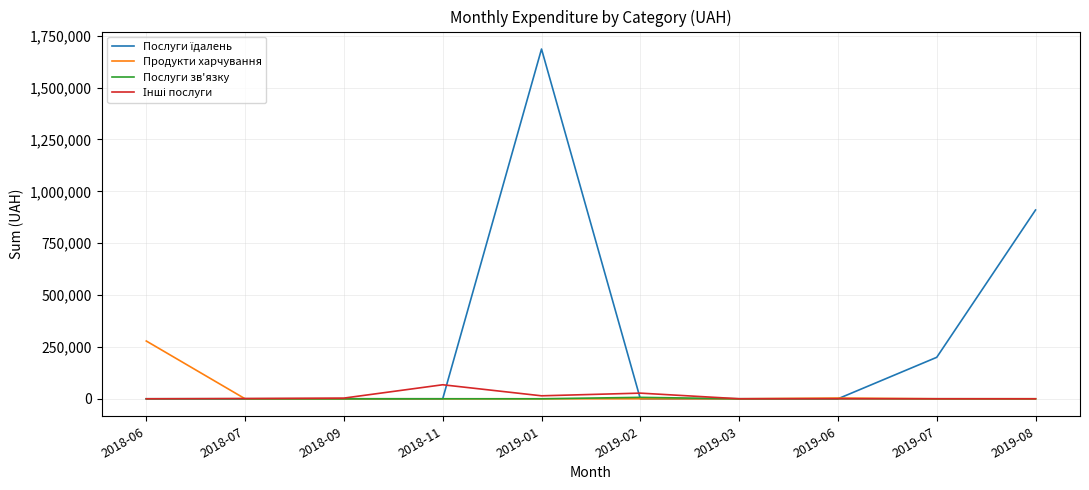

The value of Послуги зв'язку at 2019-01 is 0.0. True or false?

True